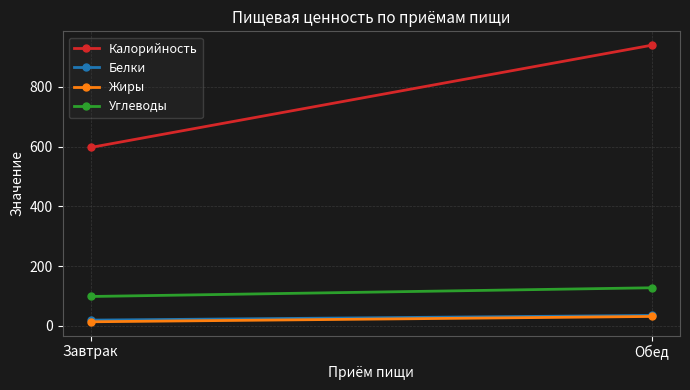

At which category is the sum across all series the highest?

Обед